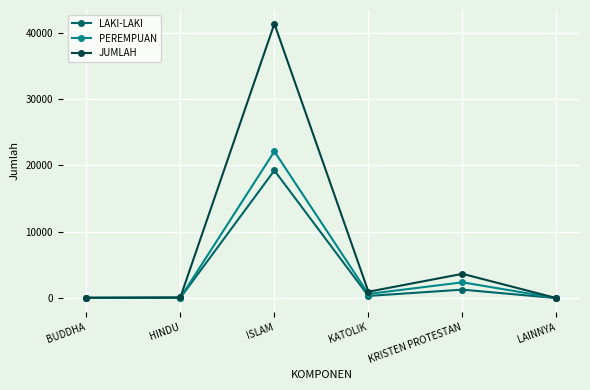

What is the average value of the JUMLAH series?

7690